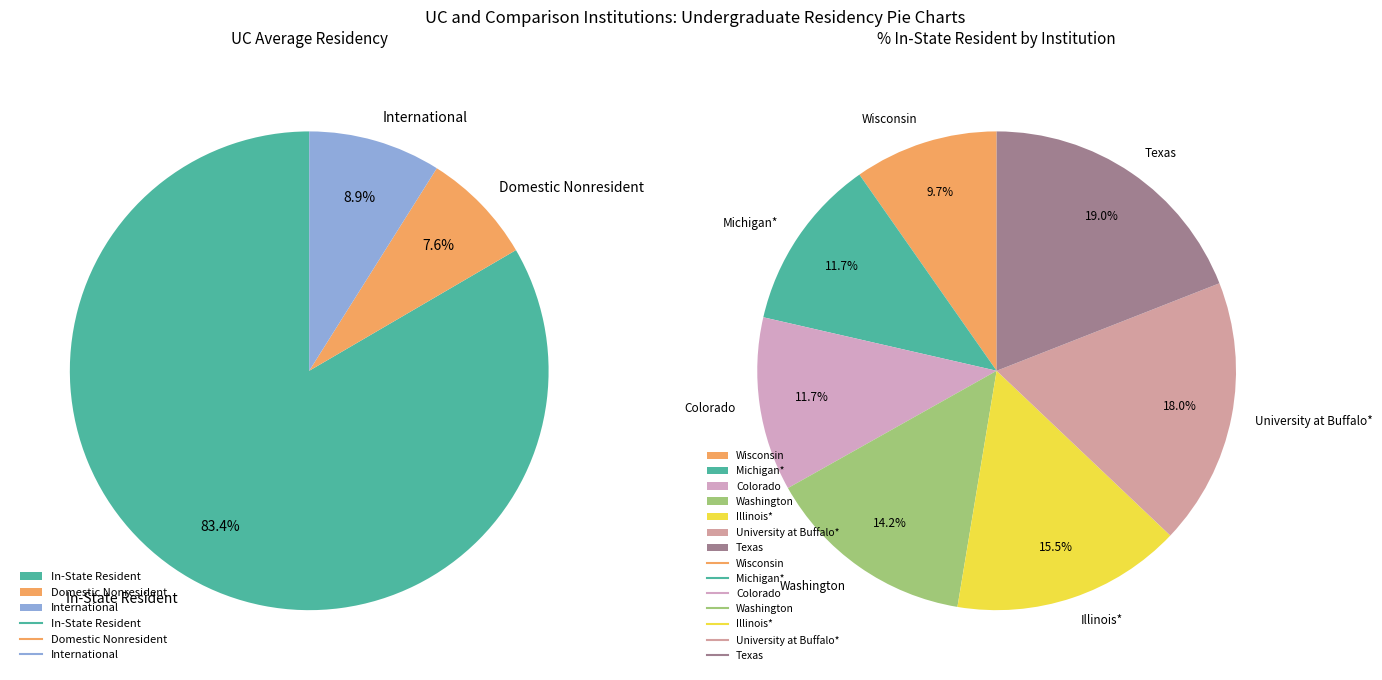

Between Washington and University at Buffalo*, which series saw the biggest shift?

% In-State Resident